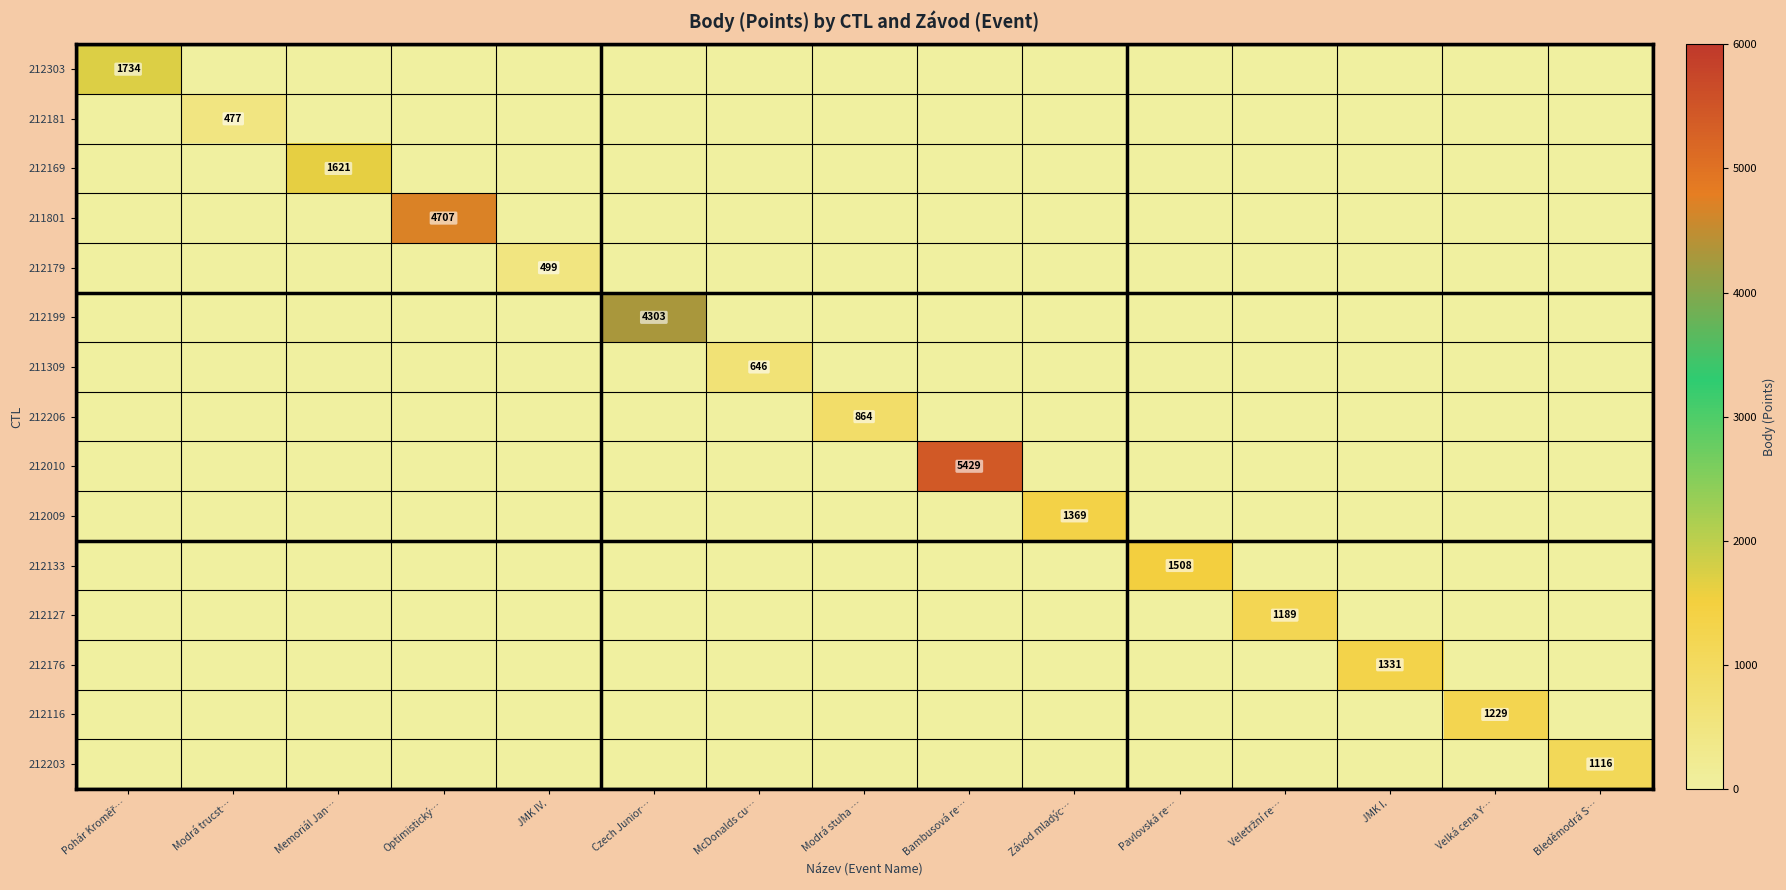

Which label corresponds to the smallest value in the chart?

Modrá trucst…